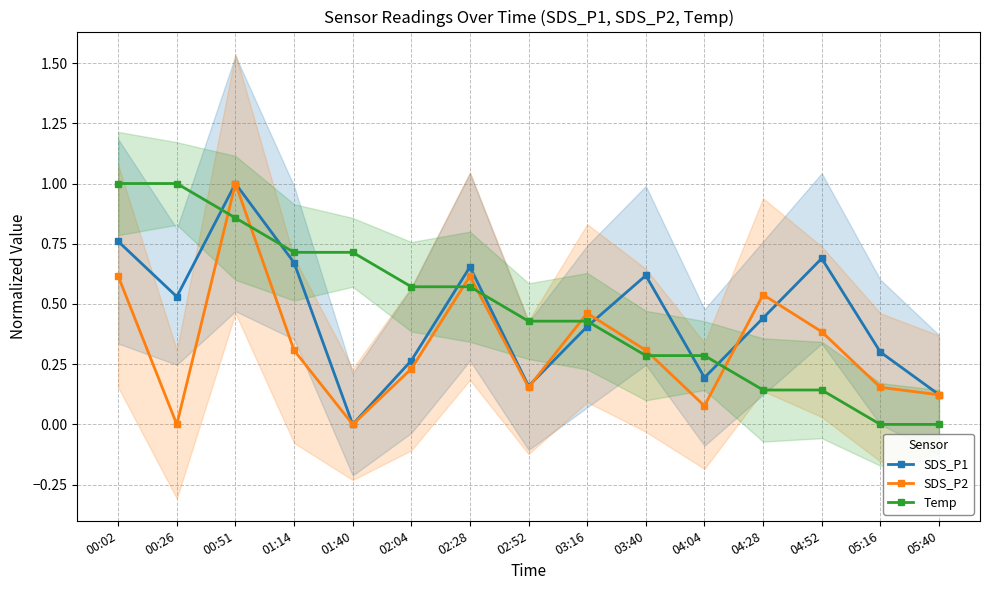

Does the chart have visible grid lines?

Yes